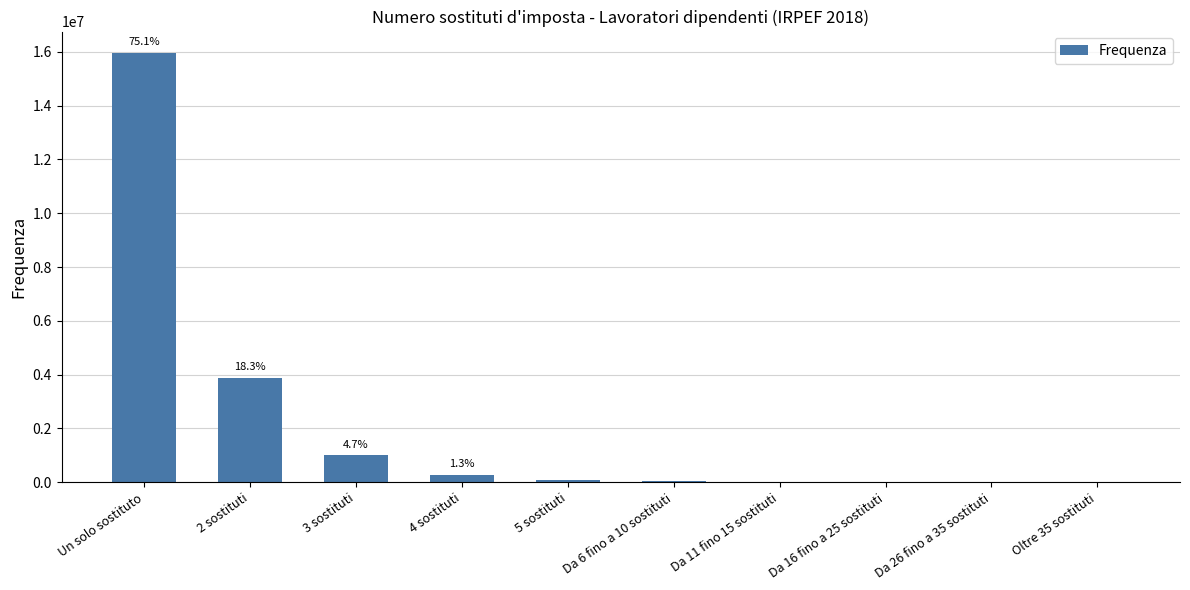

What is the greatest value displayed?

15958781